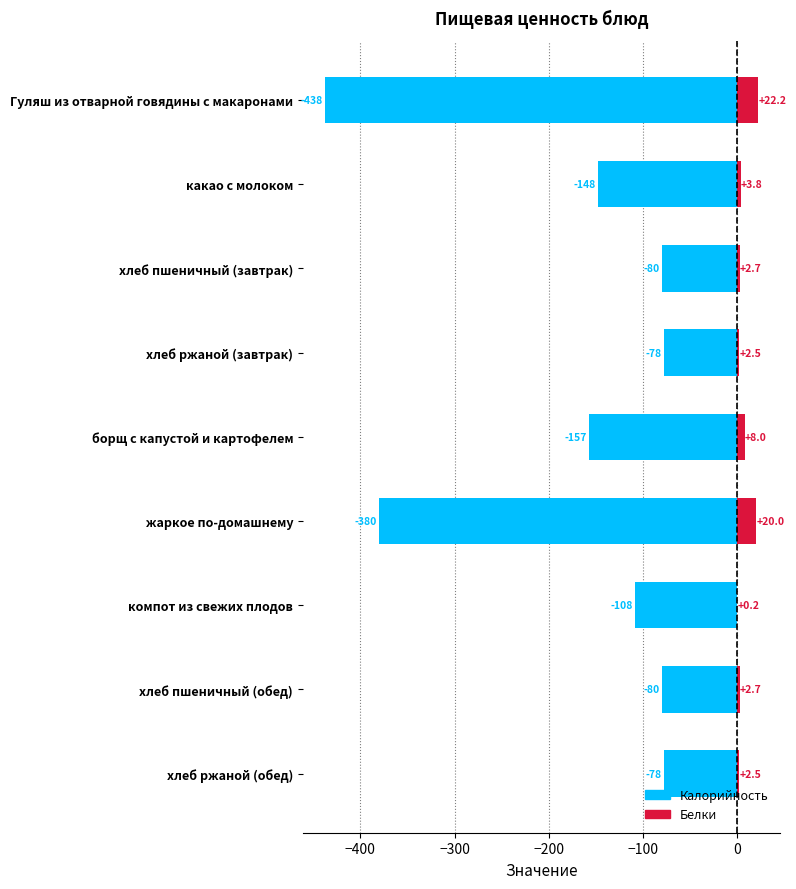

Is it true that Белки equals 11.3 at борщ с капустой и картофелем?

False